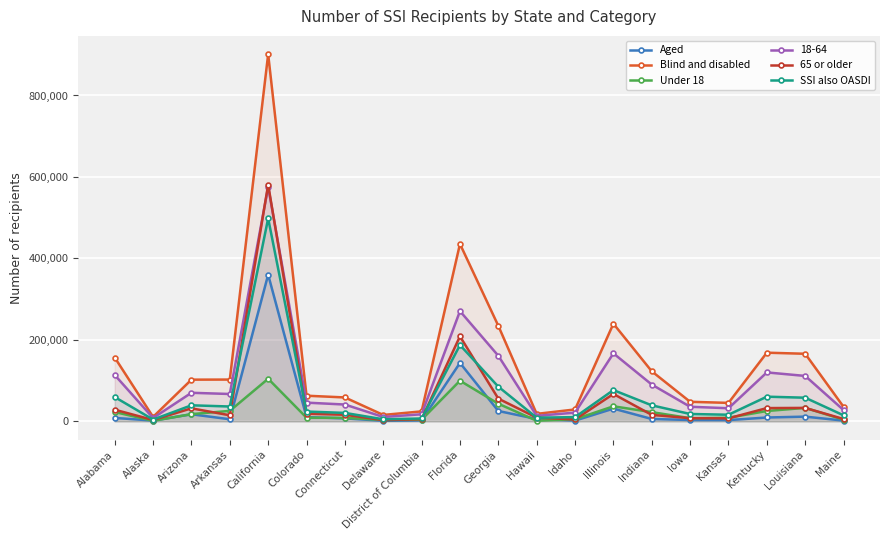

Where is the first local maximum for Aged?

Arizona